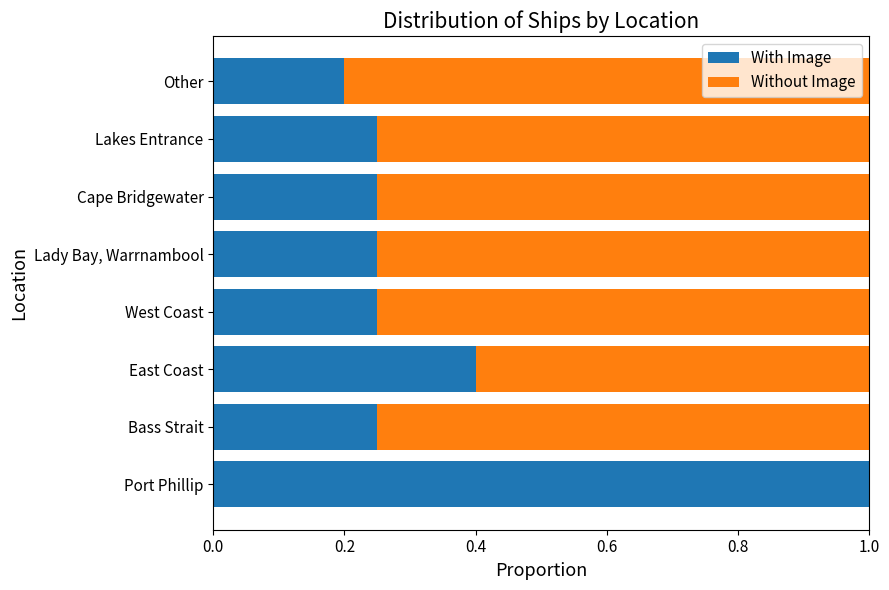

What is the highest value of the With Image series?

1.0